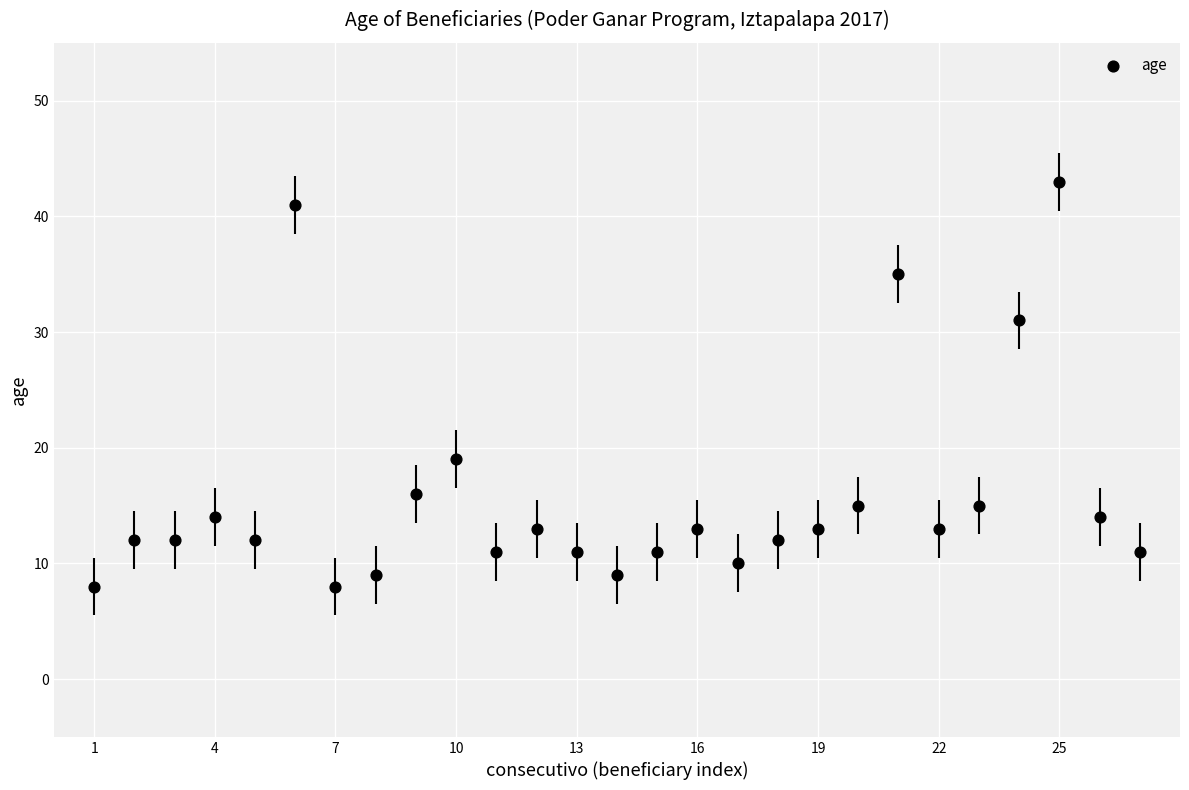

What is the range of X values (max minus min)?

26